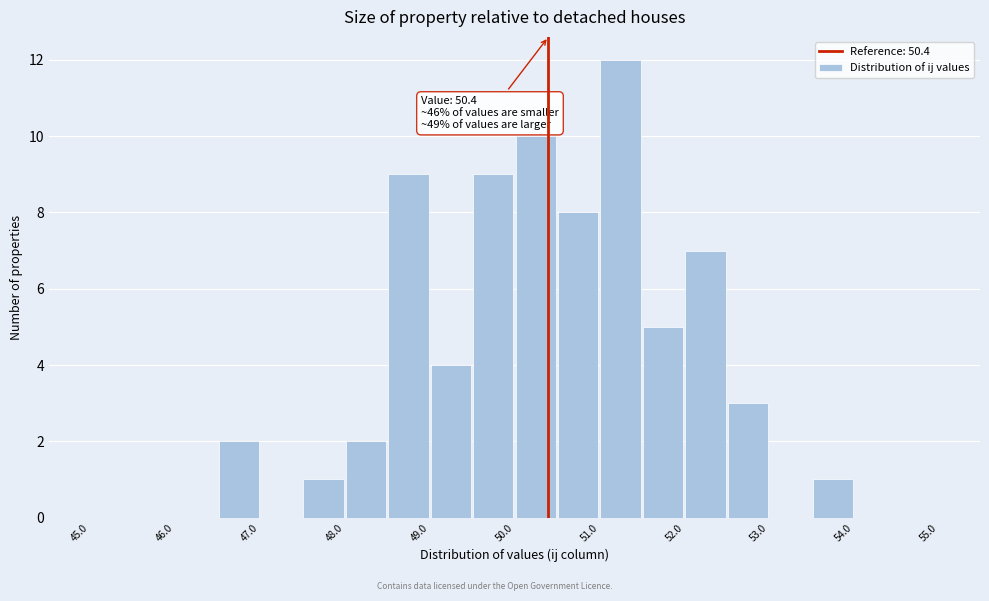

Over which range of the x-axis is the bar tallest?

51.0 to 51.5